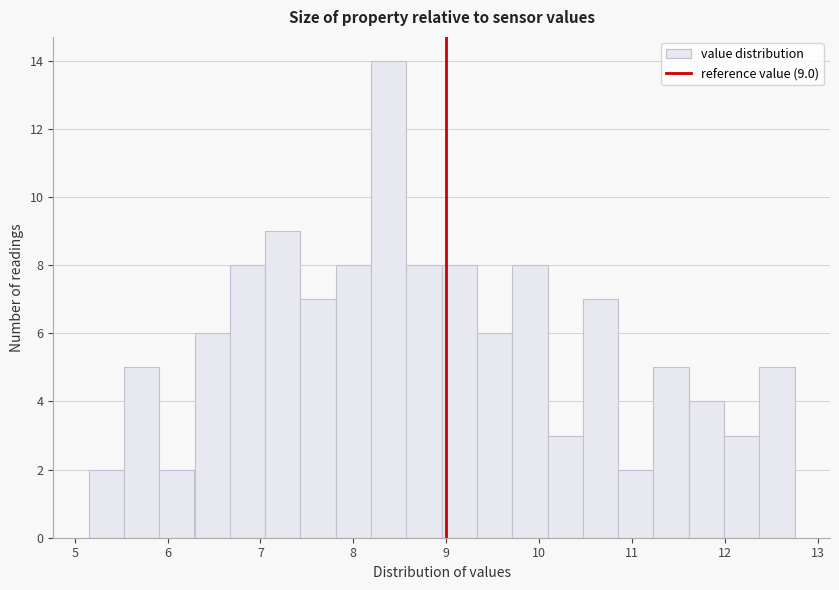

Around what value on the x-axis is the tallest bar? Give the approximate position of its centre, as read against the axis.

8.4